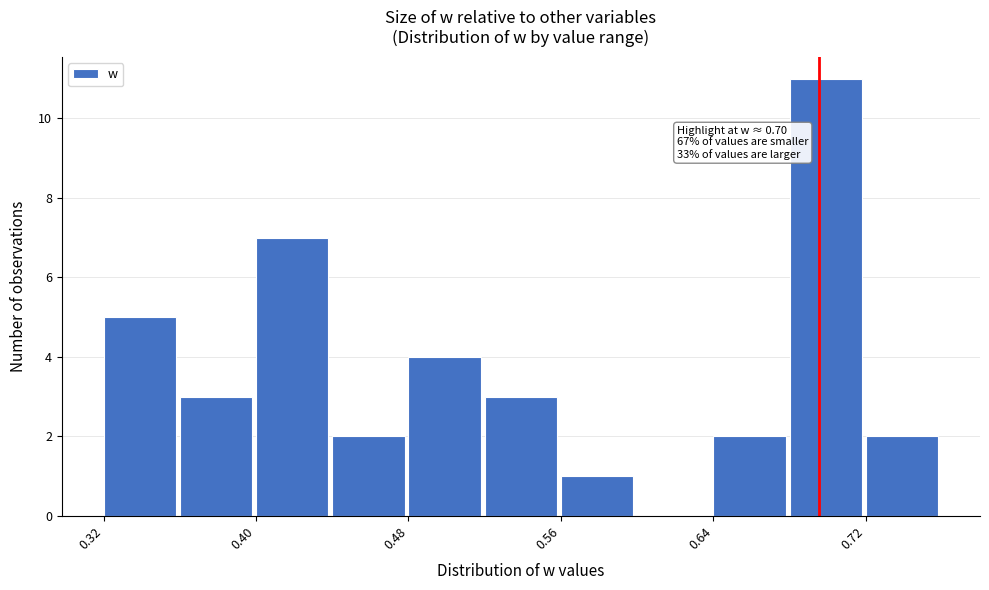

Which range on the x-axis has the tallest bar?

0.68 to 0.72